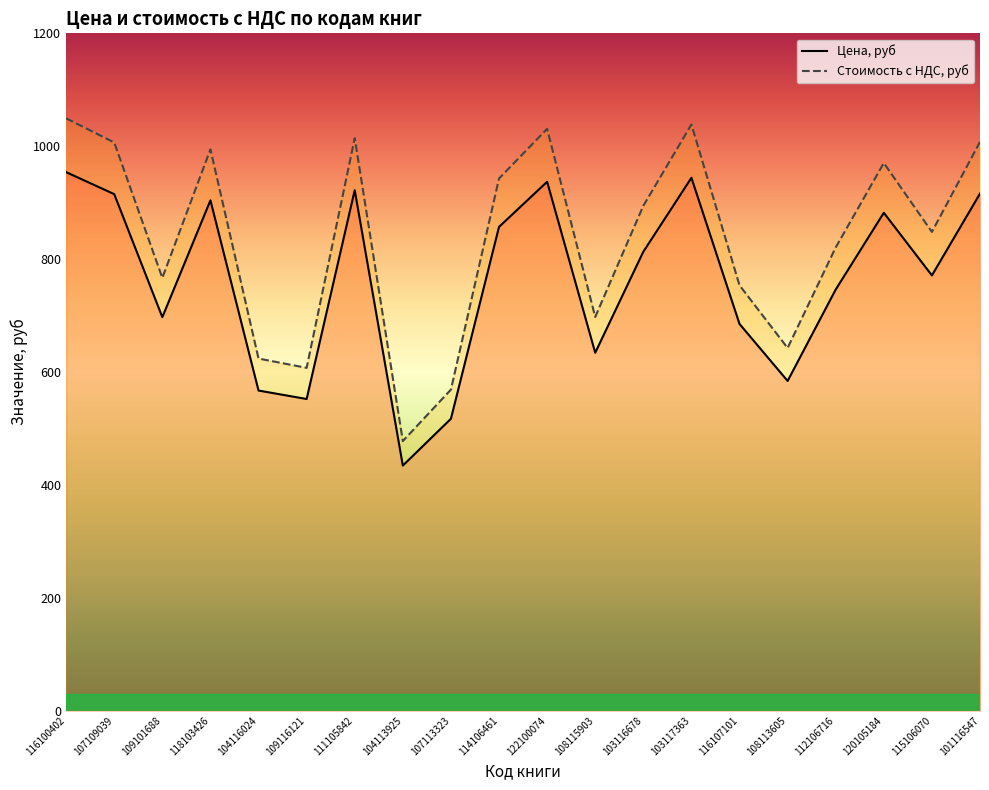

True or false: Цена, руб and Стоимость с НДС, руб intersect in this chart.

False